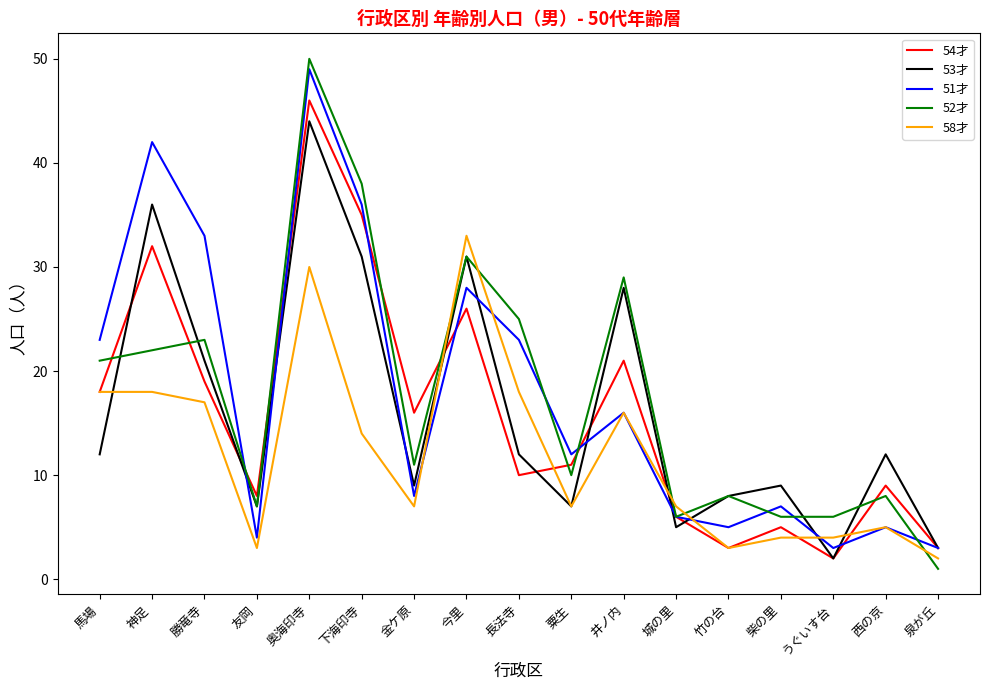

What is the total value across all series at 西の京?

39